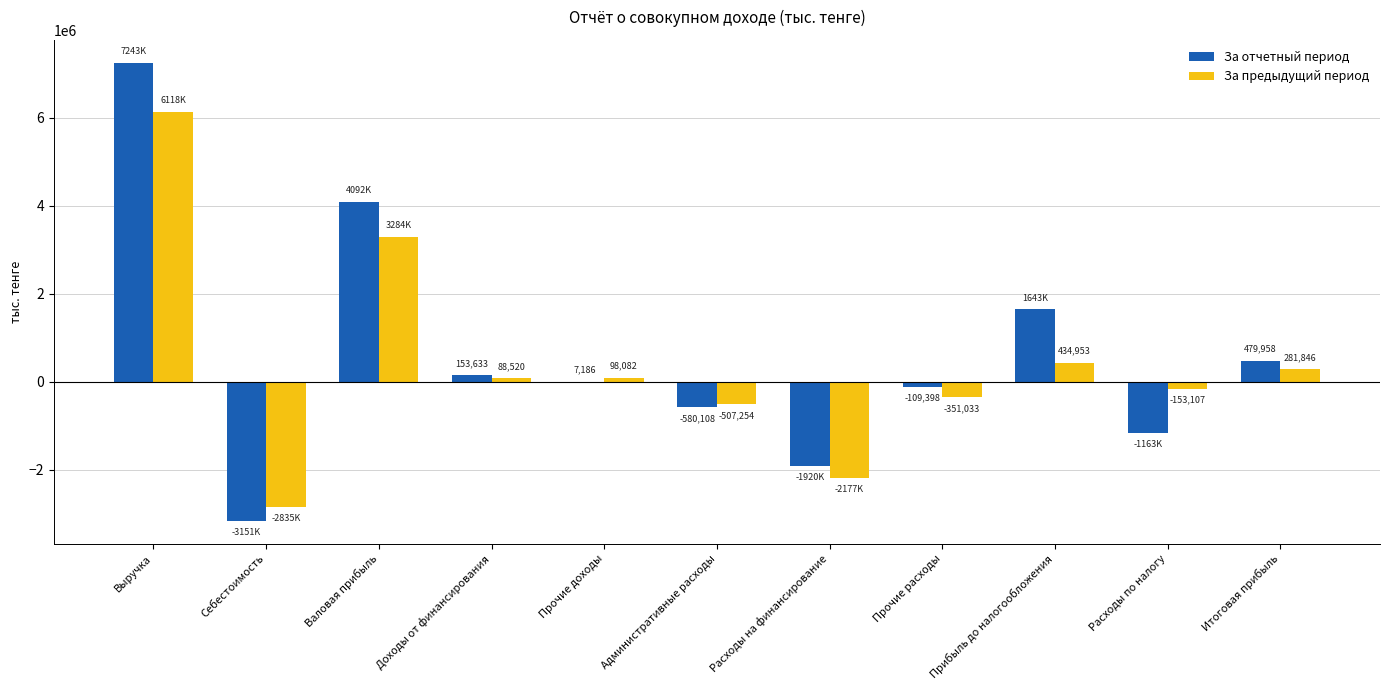

Which series has the largest total across all categories?

За отчетный период